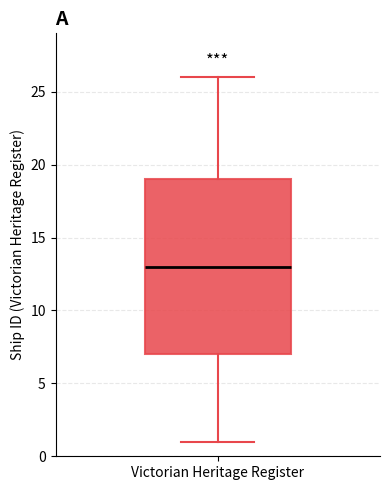

Transcribe this box plot: give where the median line is, the range the box spans, and where the two whiskers end, as read against the y-axis. The values are not printed on the chart, so give them approximately, as read against the axis.

median 13, box 7 to 19, whiskers 1 to 26